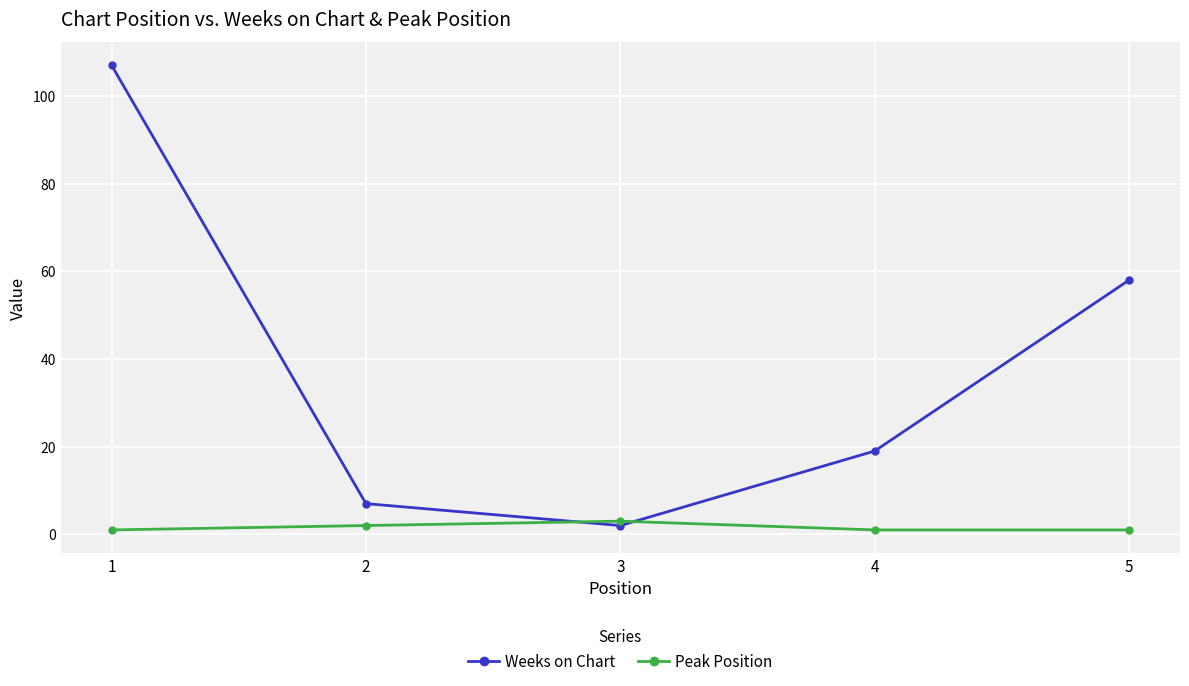

How many distinct data groups are displayed?

2